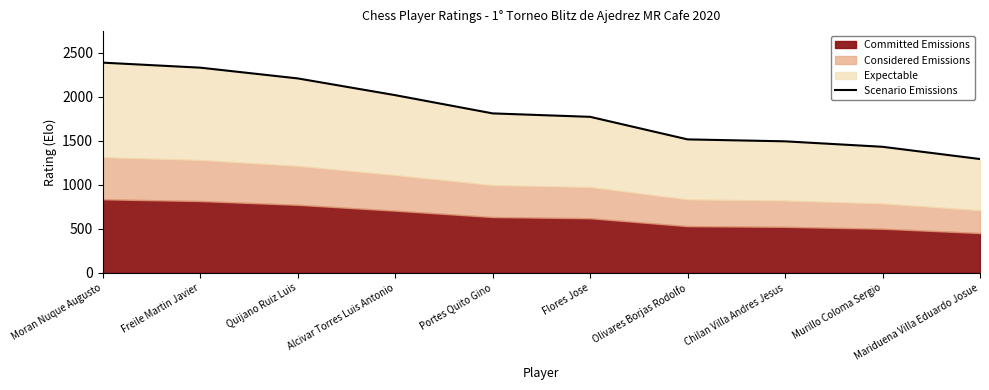

Which has a higher value, Alcivar Torres Luis Antonio or Moran Nuque Augusto?

Moran Nuque Augusto